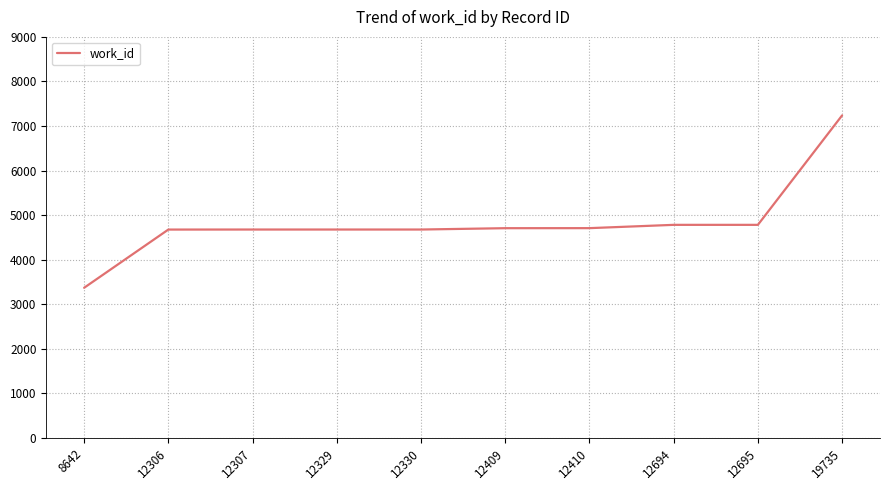

What is the maximum value shown in the chart?

7237